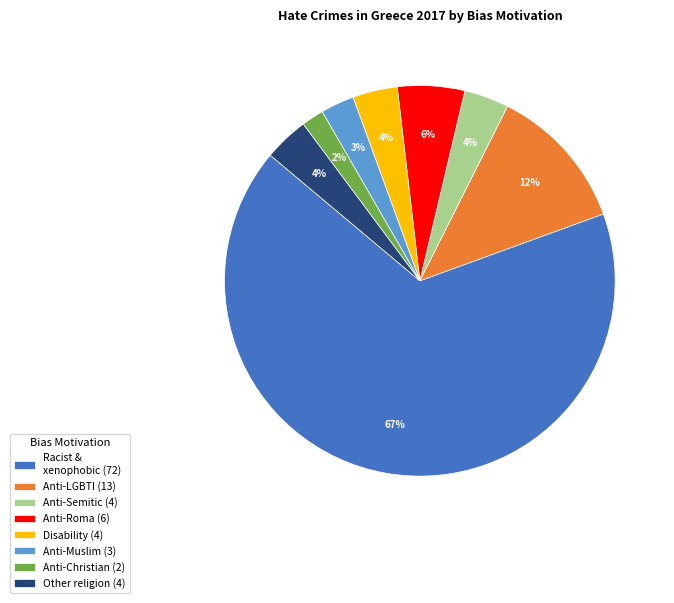

What is the ratio of the value at Other religion (4) to the value at Anti-Muslim (3)?

1.3